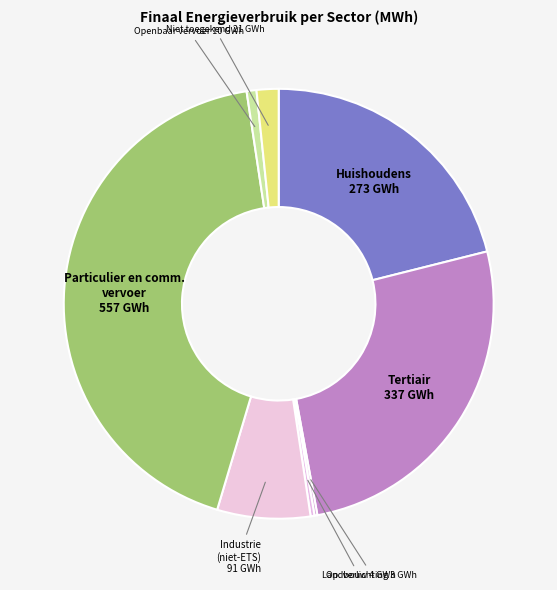

Is there a majority slice in this chart?

No